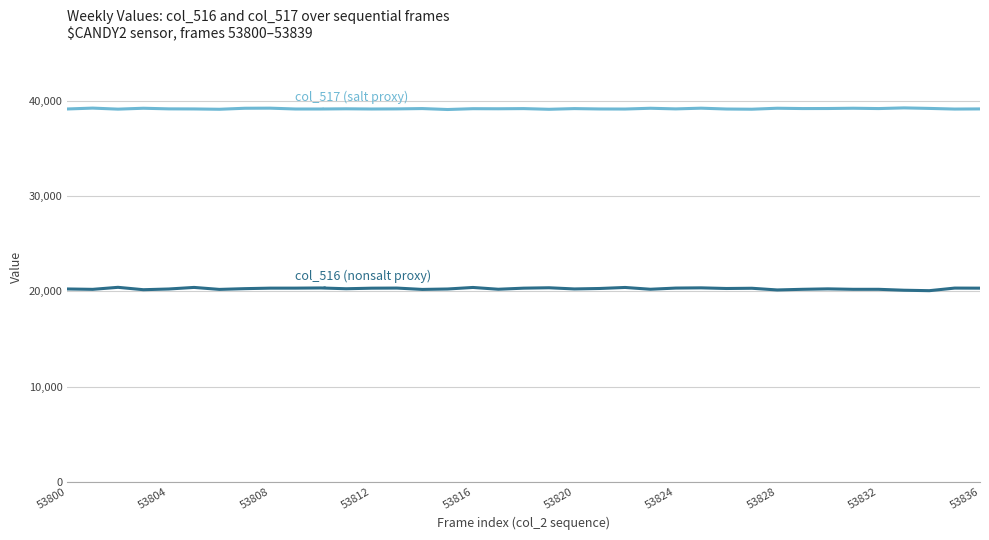

What is the greatest value displayed?

39237